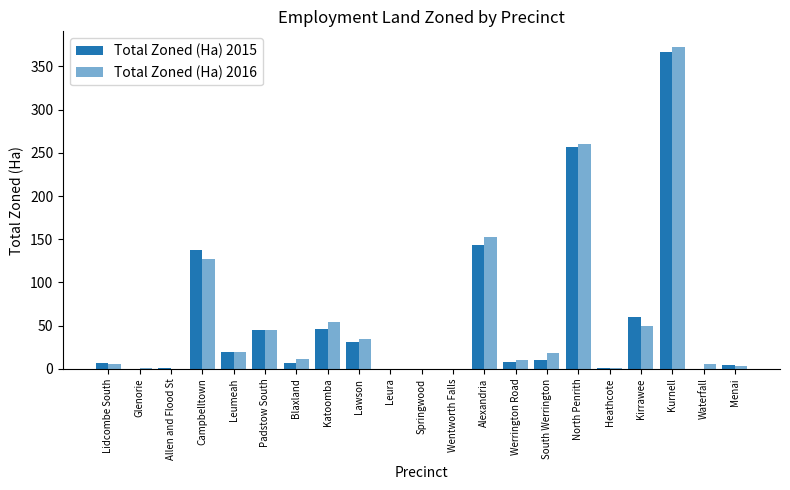

Does the chart contain stacked bars?

No